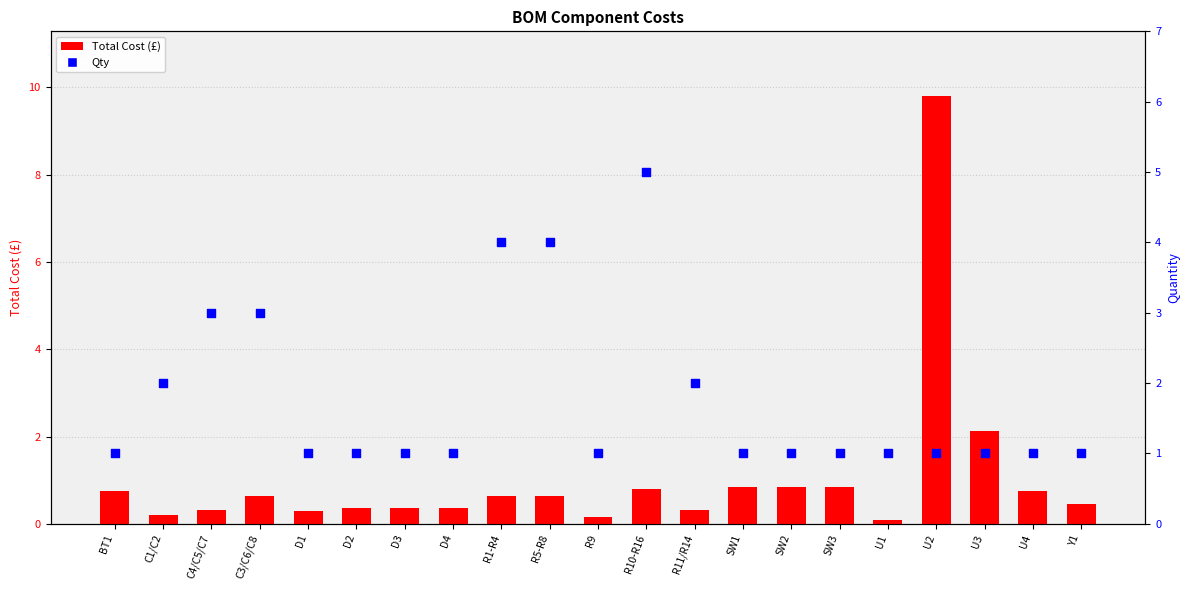

What are all the series names shown in the legend?

Total Cost (£), Qty